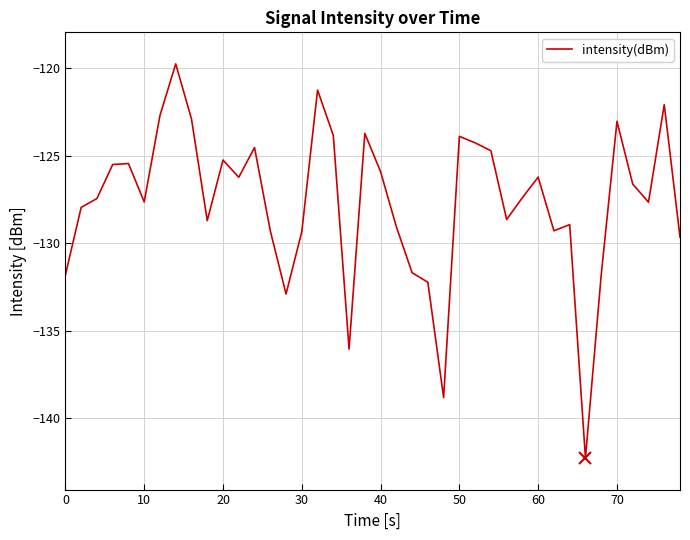

What is the minimum value shown in the chart?

-142.3